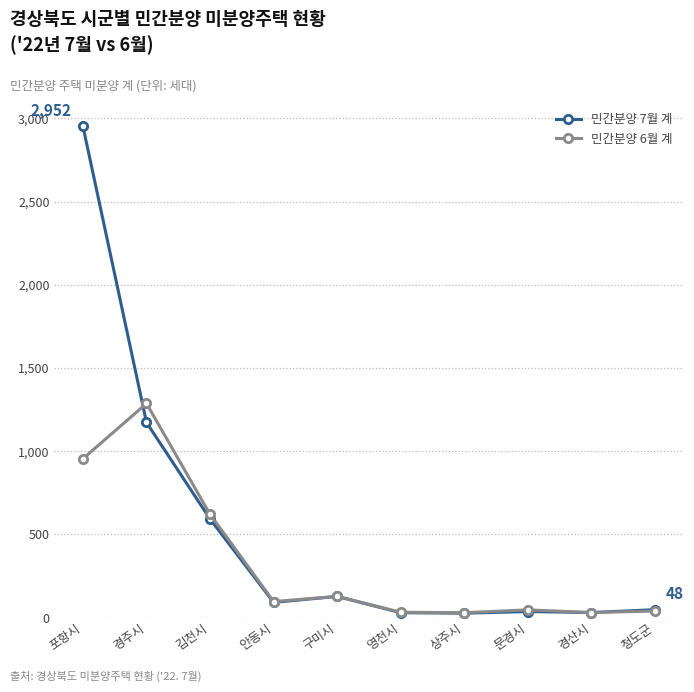

How many lines are shown in the chart?

2